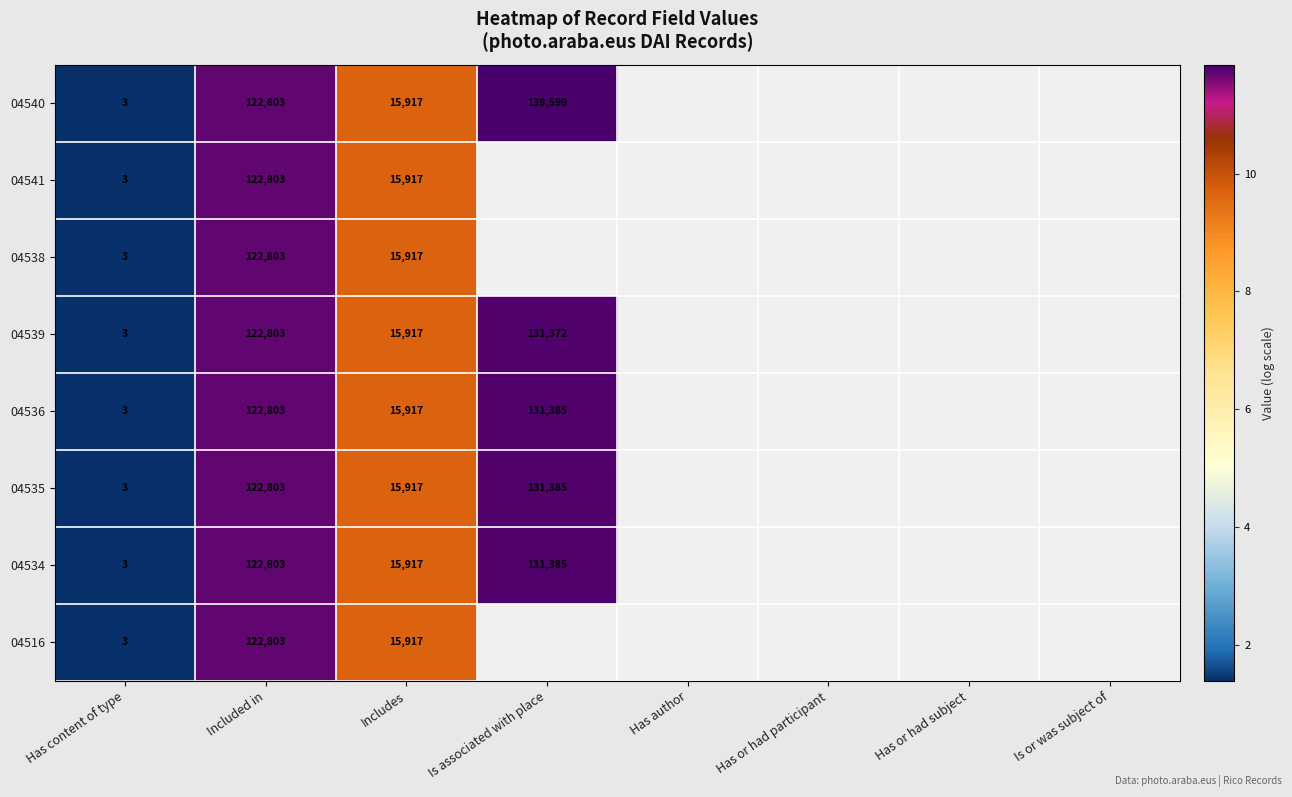

Rank the categories by 04538 value from lowest to highest.

Has content of type, Includes, Included in, Is associated with place, Has author, Has or had participant, Has or had subject, Is or was subject of